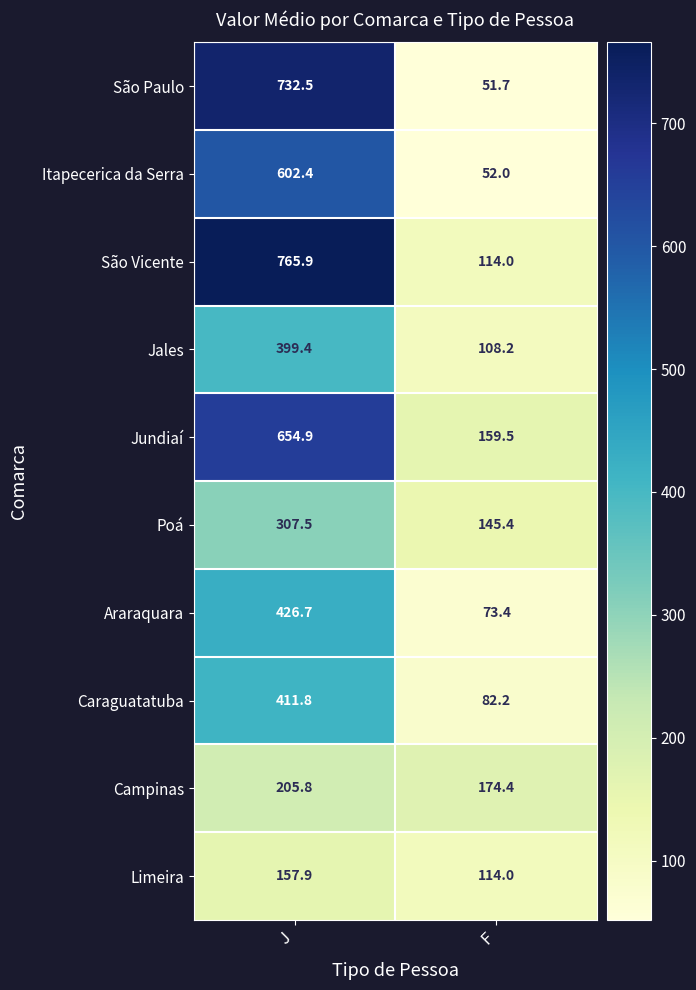

What is the difference between the Limeira values at J and F?

43.9